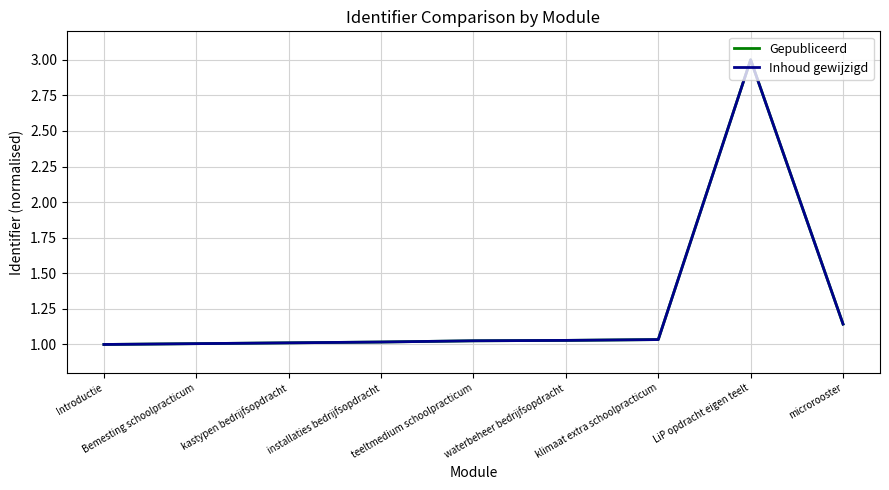

Does the chart have visible grid lines?

Yes